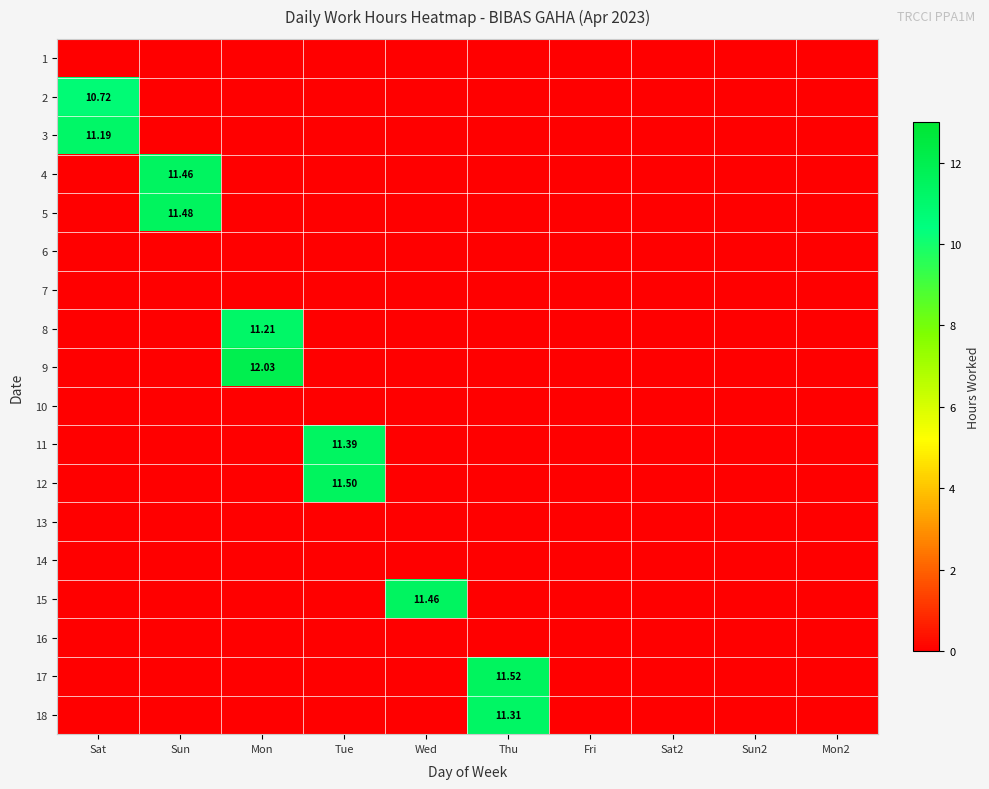

The 13 series shows 0.0 at Tue. True or false?

True